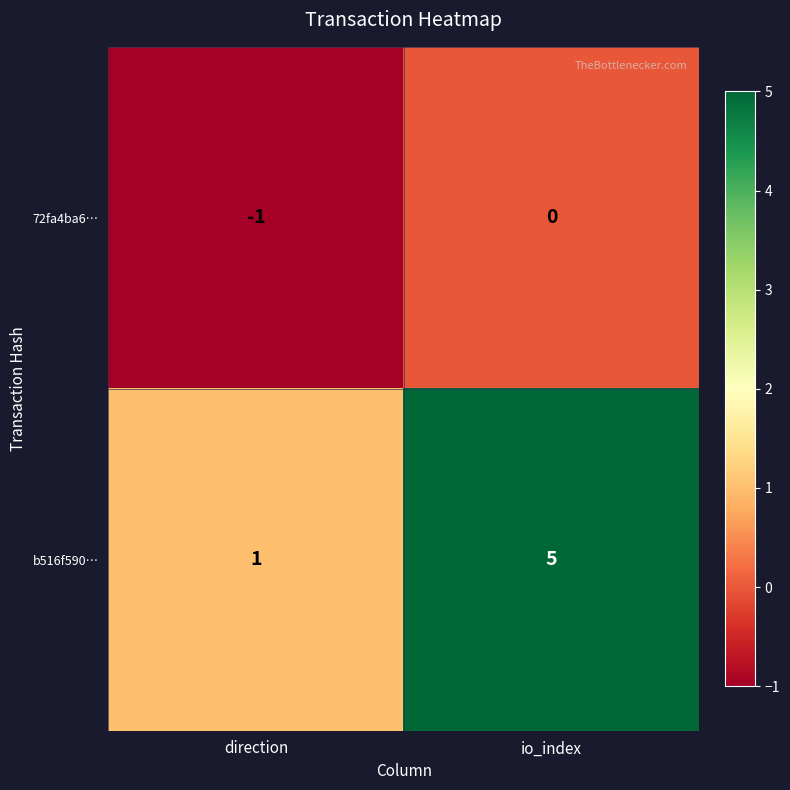

True or false: b516f590… has a value of 1 at direction.

True